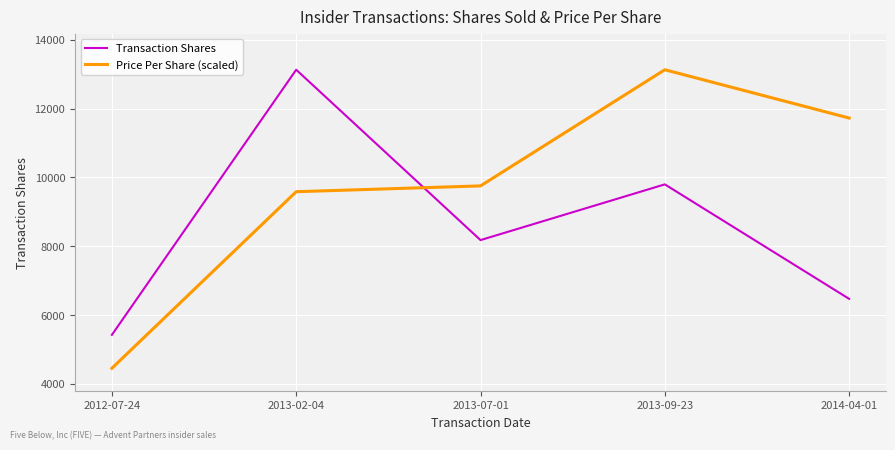

What are all the series names shown in the legend?

Transaction Shares, Price Per Share (scaled)